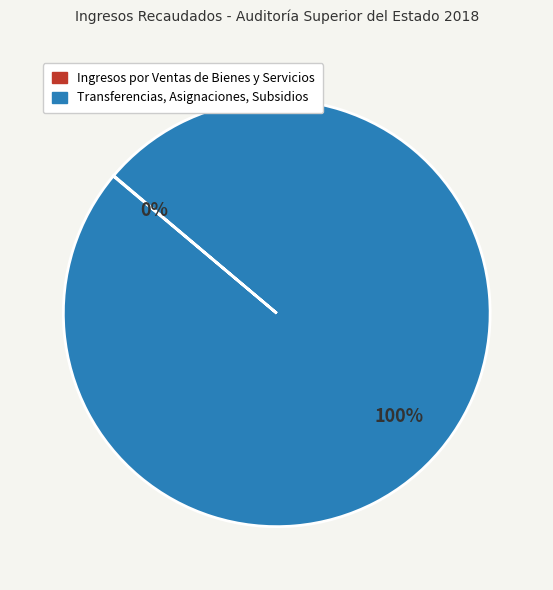

What is the largest slice in the pie chart?

Transferencias, Asignaciones, Subsidios